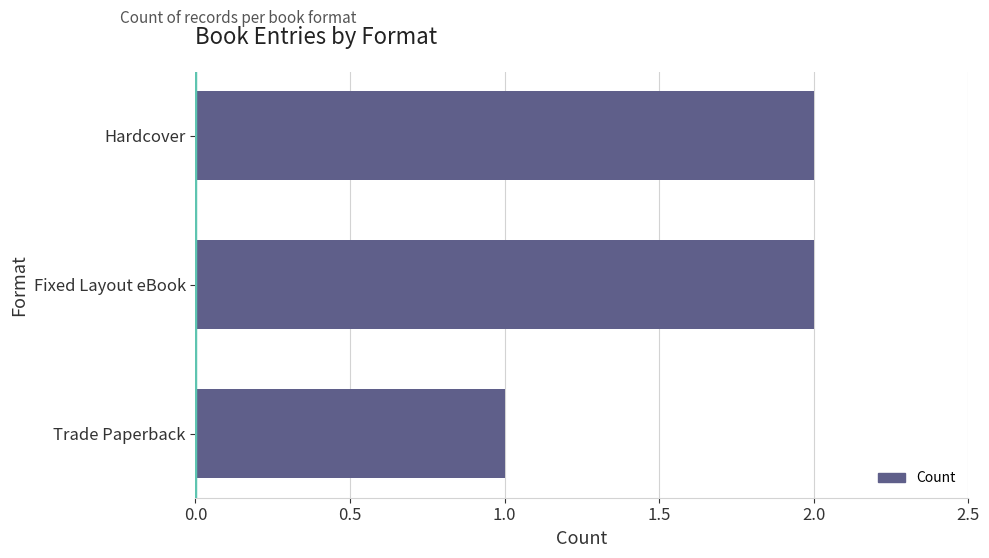

How many series are shown in this chart?

1